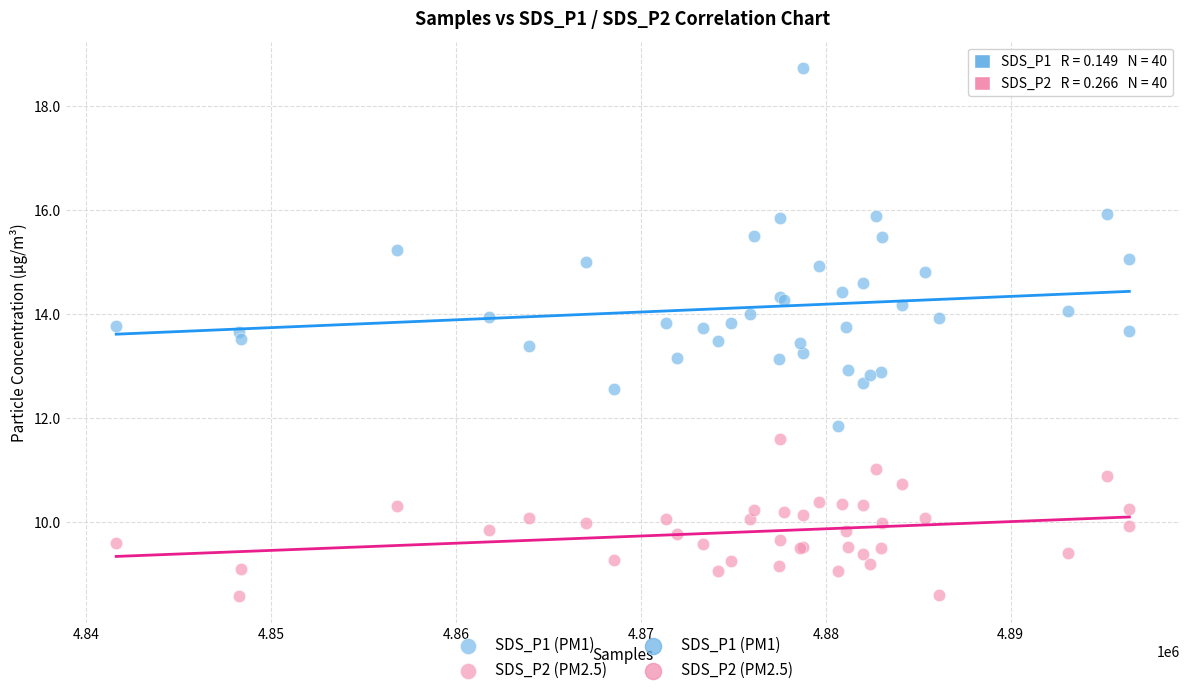

Which series has the widest spread of Y values?

SDS_P1 (PM1)